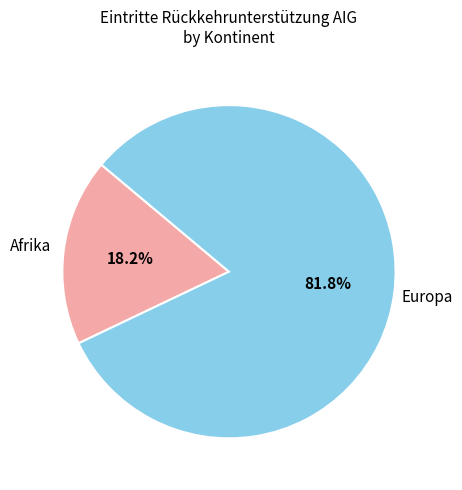

How many segments does this pie chart have?

2